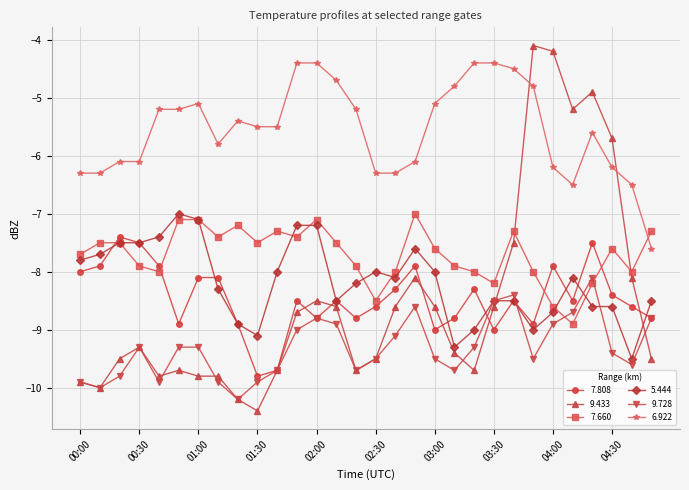

Which series ends up on top after the final intersection of 6.922 and 7.660?

7.660